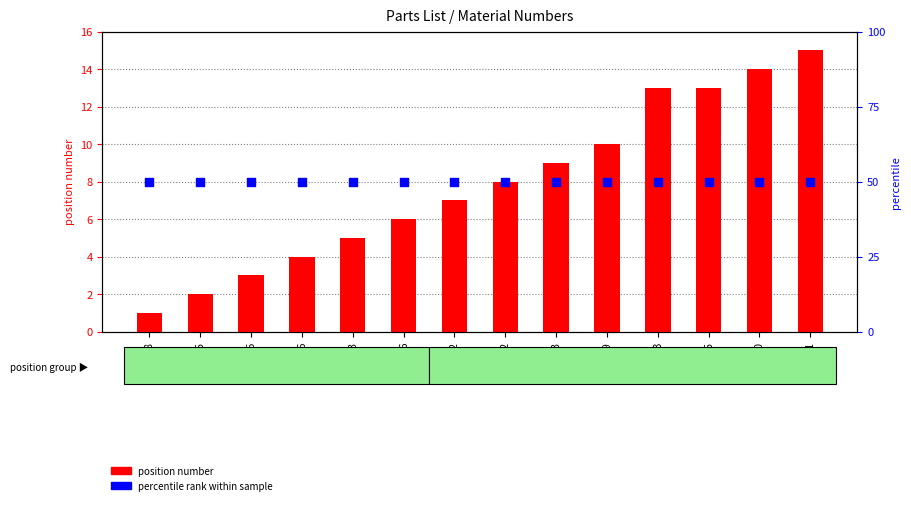

Which series has the largest total across all categories?

percentile rank within sample